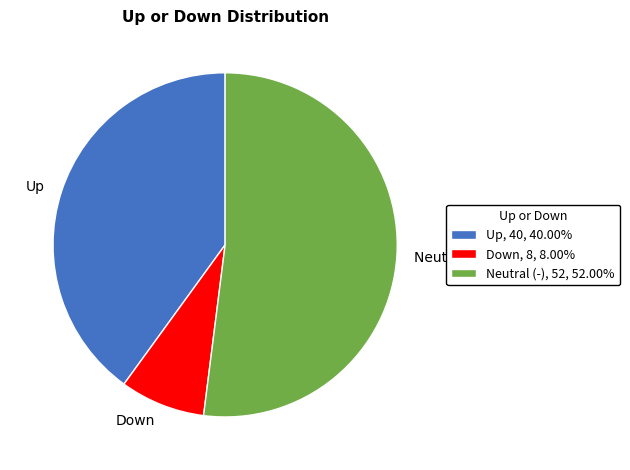

Does Down, 8, 8.00% account for over 50% of the chart?

No